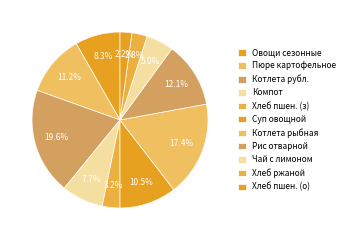

How many segments does this pie chart have?

11